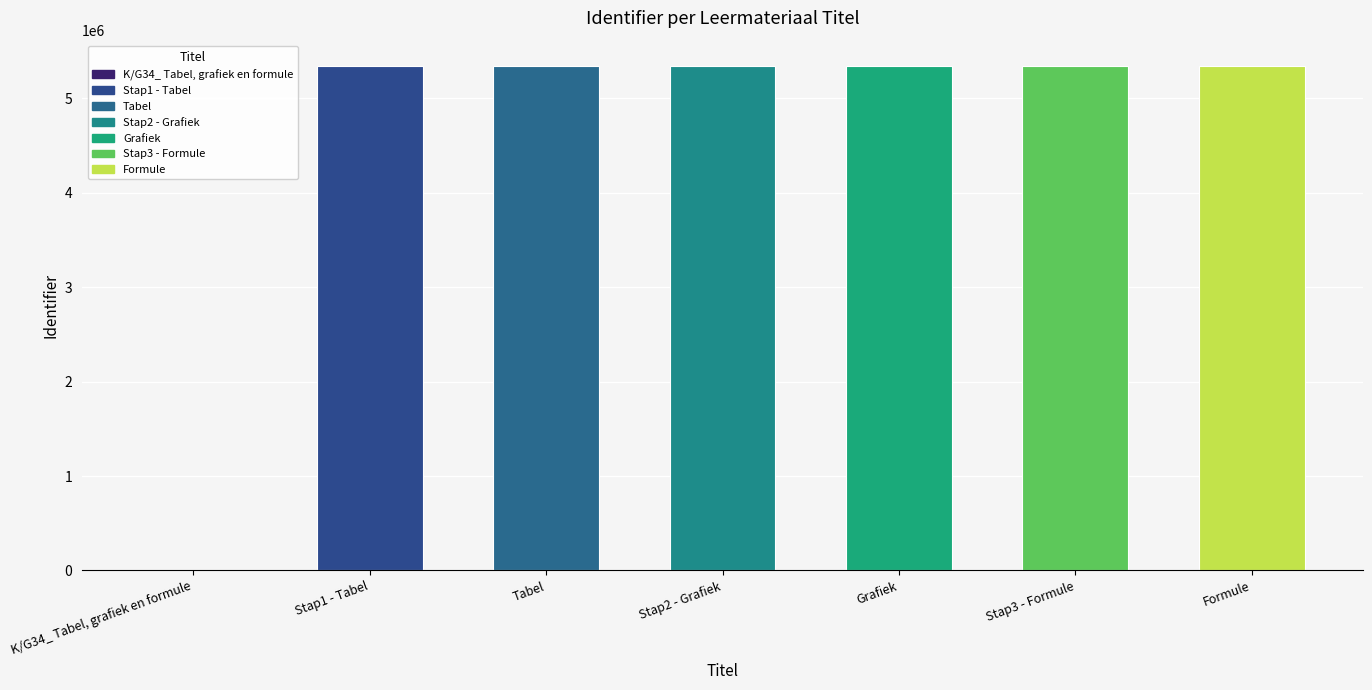

Is it true that the value at Stap2 - Grafiek is 2352548?

False